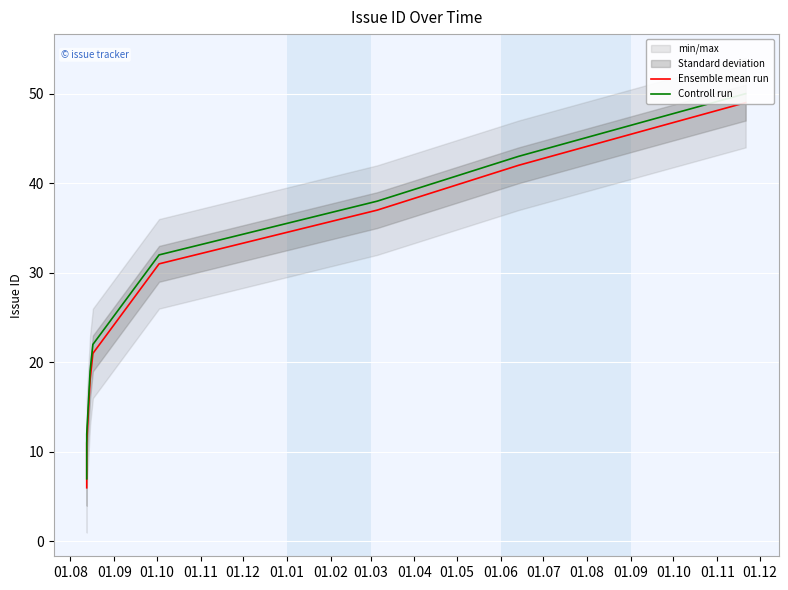

True or false: Ensemble mean run has more than 2 points higher than both neighbors.

False